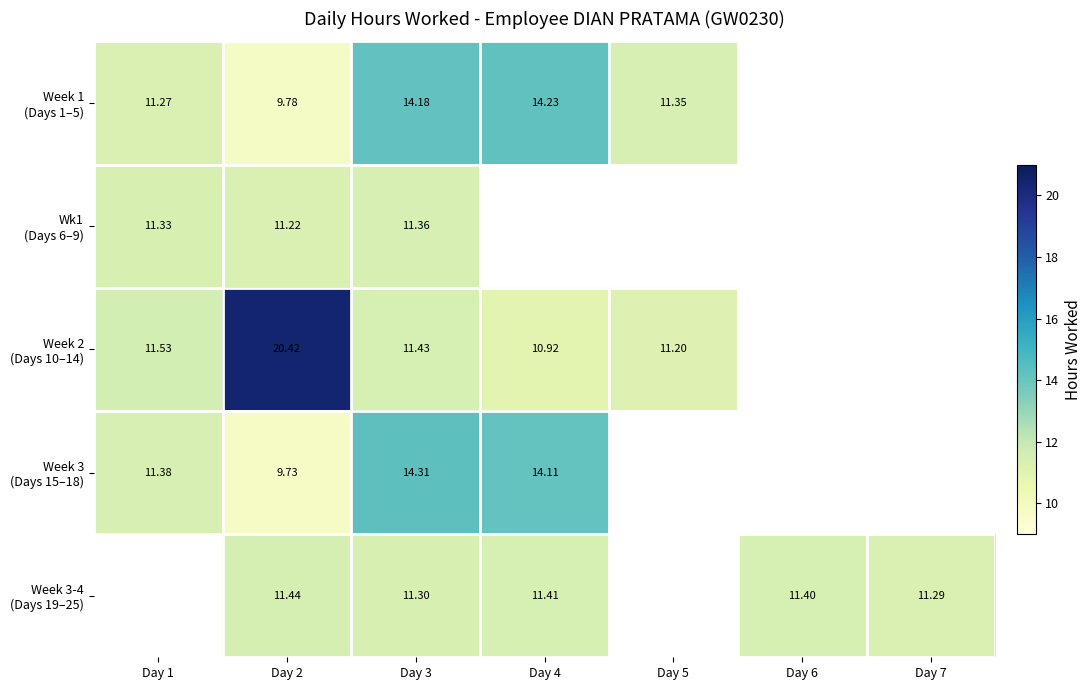

Which has a higher value, Day 2 or Day 4?

Day 4